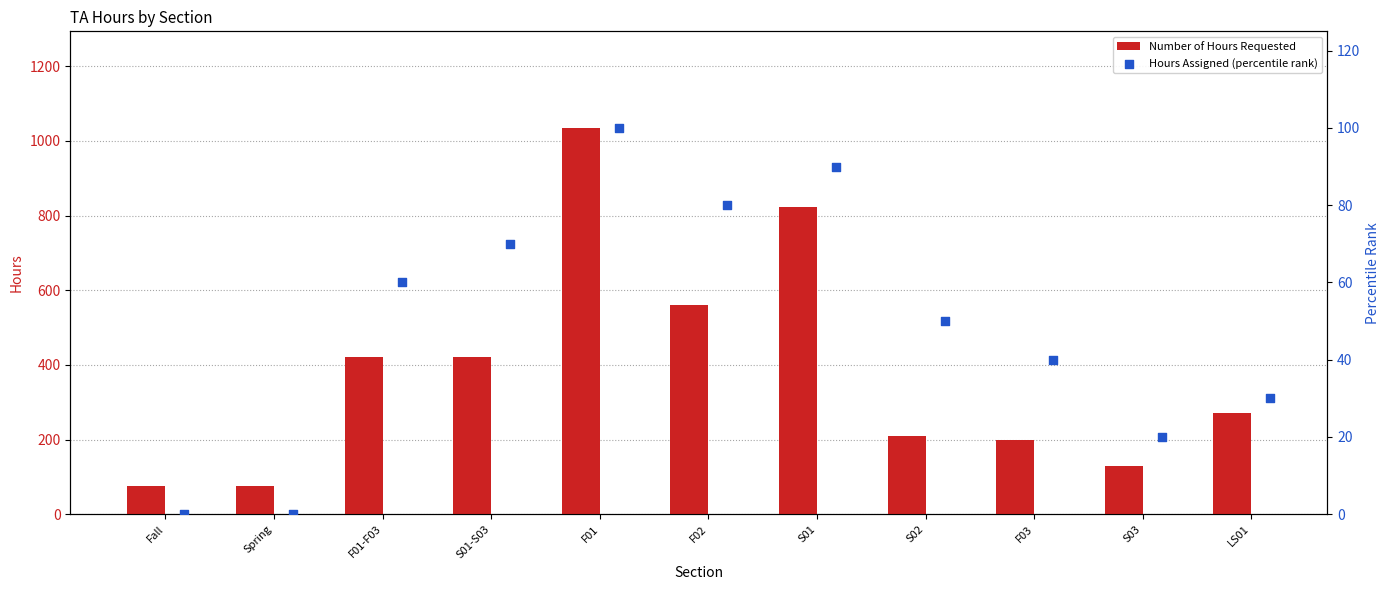

The value of Number of Hours Requested at S02 is 104. True or false?

False